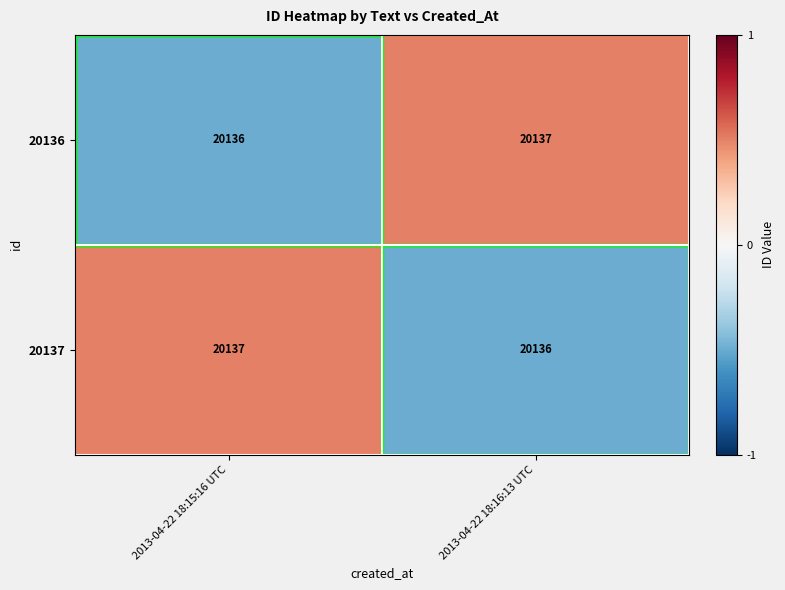

The value of 20137 at 2013-04-22 18:15:16 UTC is 20137. True or false?

True